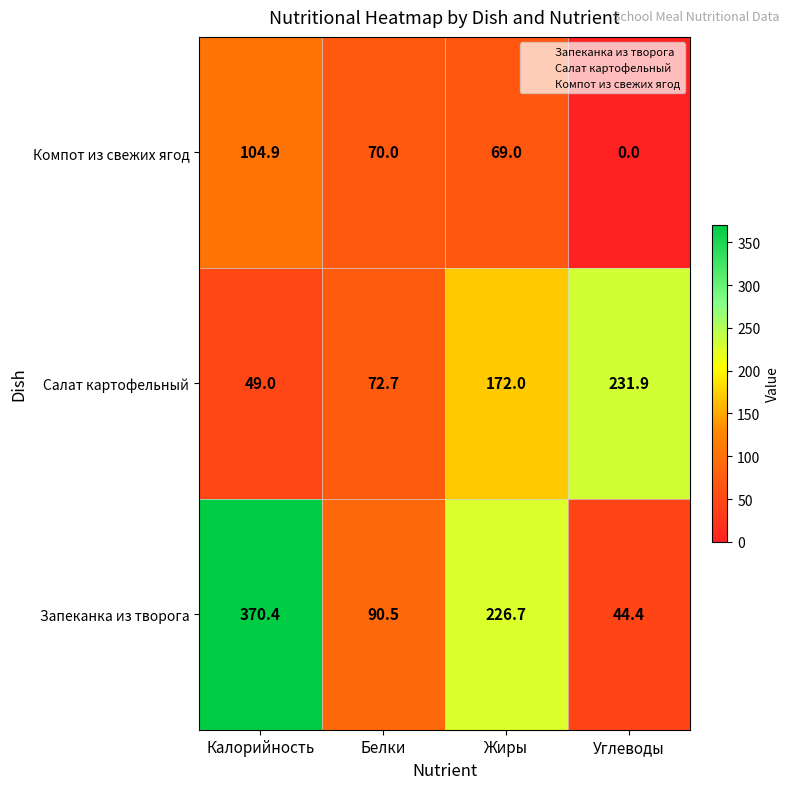

At which label is Запеканка из творога closest to 207?

Жиры